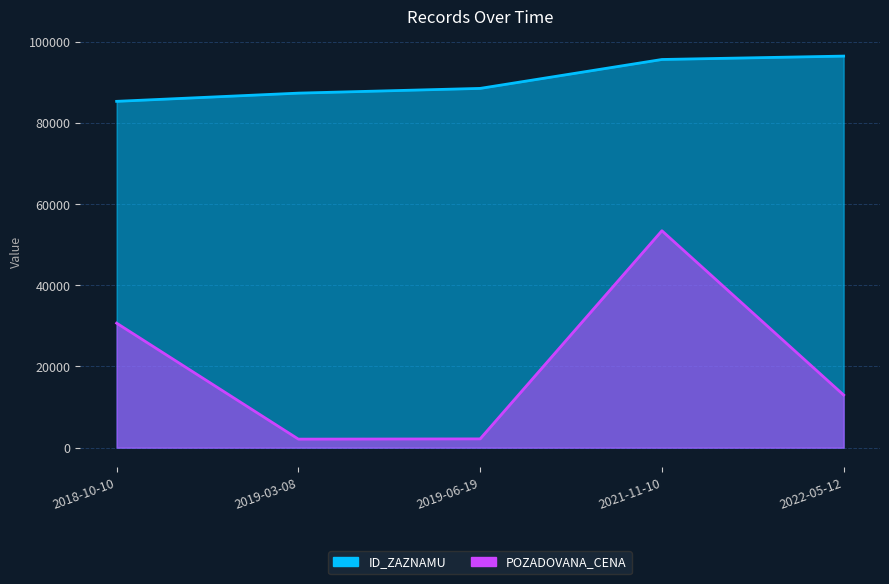

True or false: ID_ZAZNAMU and POZADOVANA_CENA cross at least once.

False